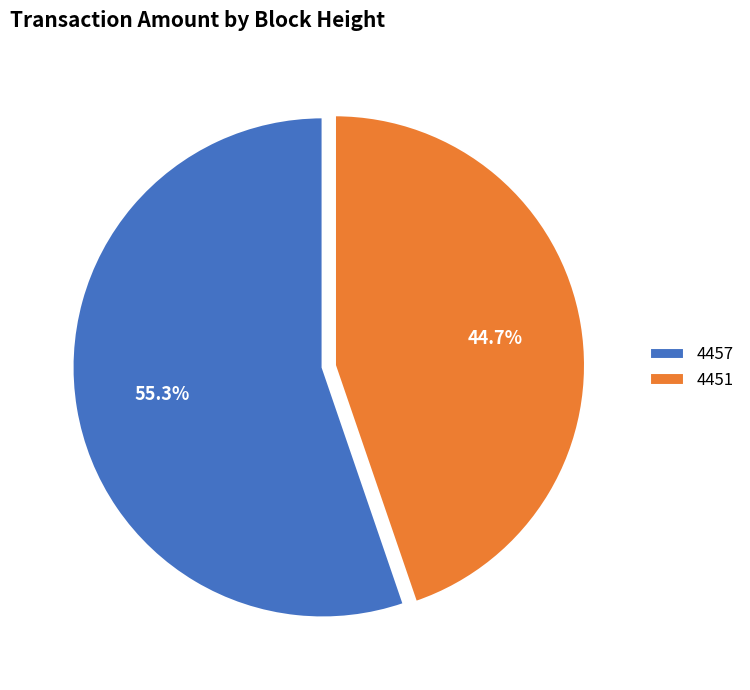

Do 4451 and 4457 together represent more than half of the pie?

Yes